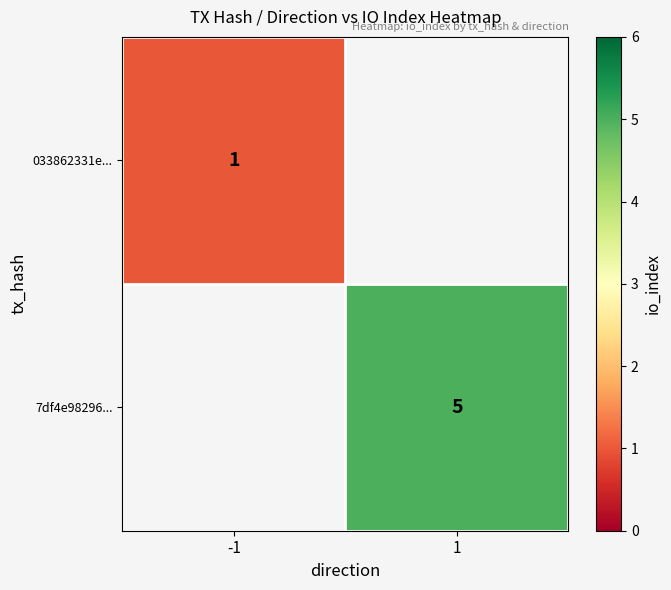

True or false: 7df4e98296... has a value of 5 at 1.

True